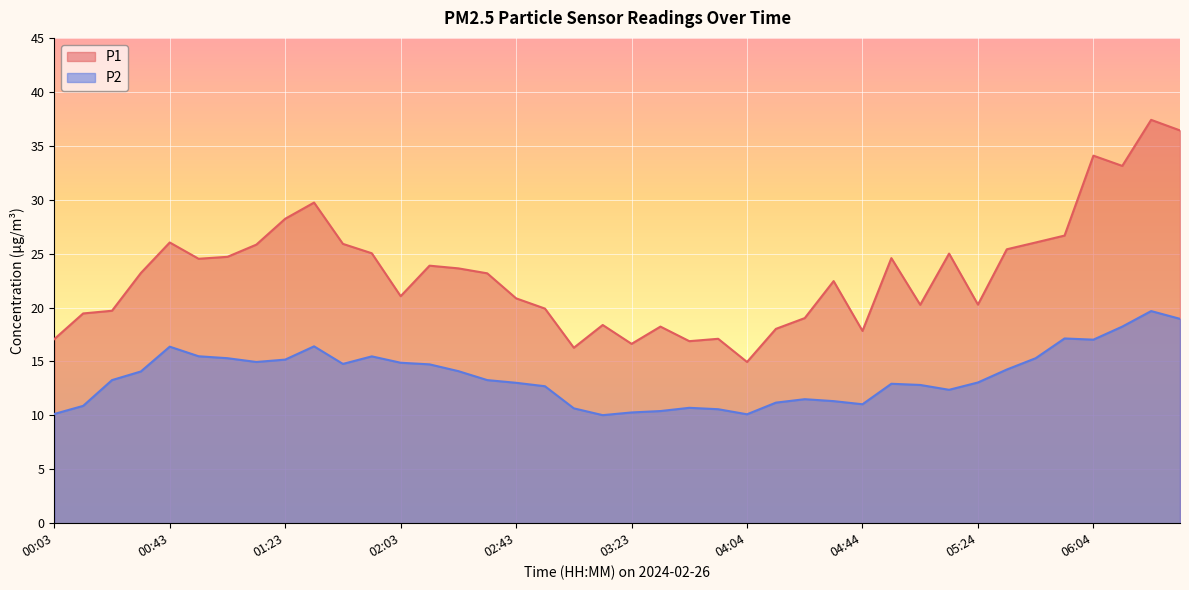

What is the sum of all P2 values?

544.4